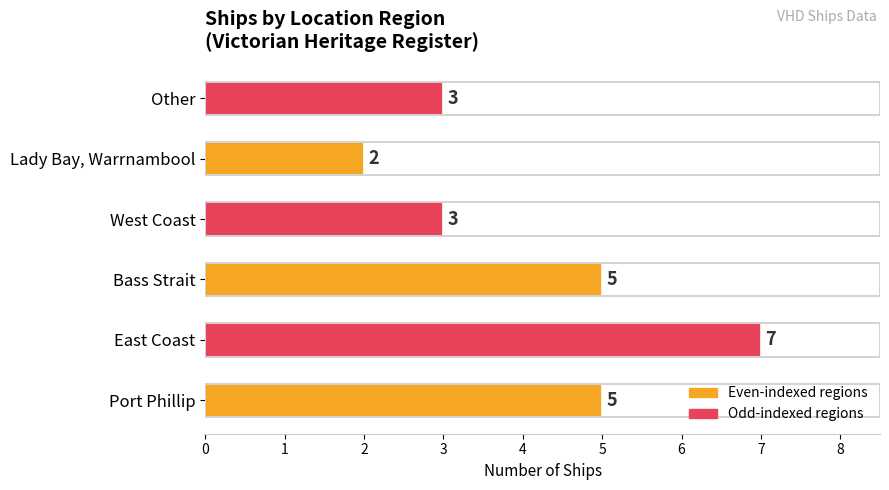

What is the average value?

4